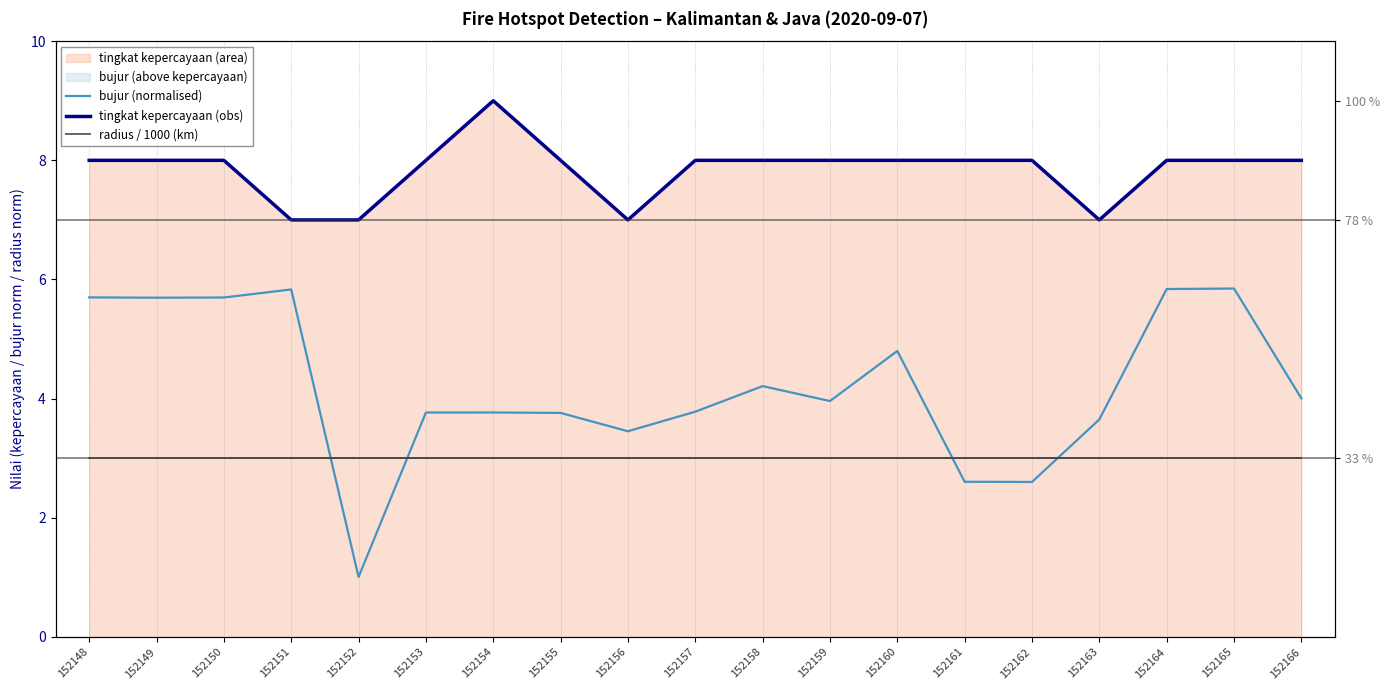

What is the value of the bujur (normalised) point at the 17th from the left?

5.8